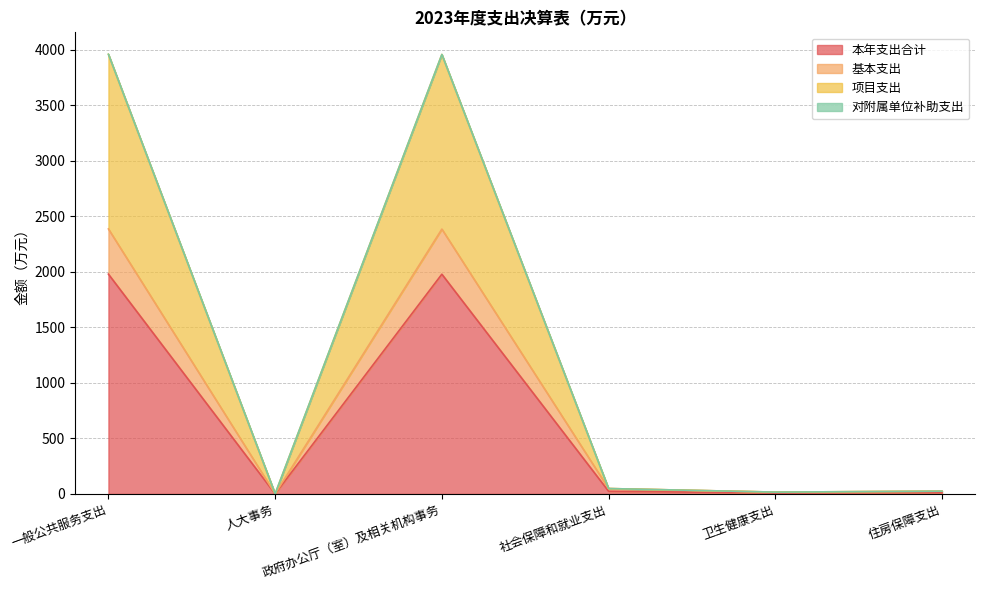

How many lines are shown in the chart?

4